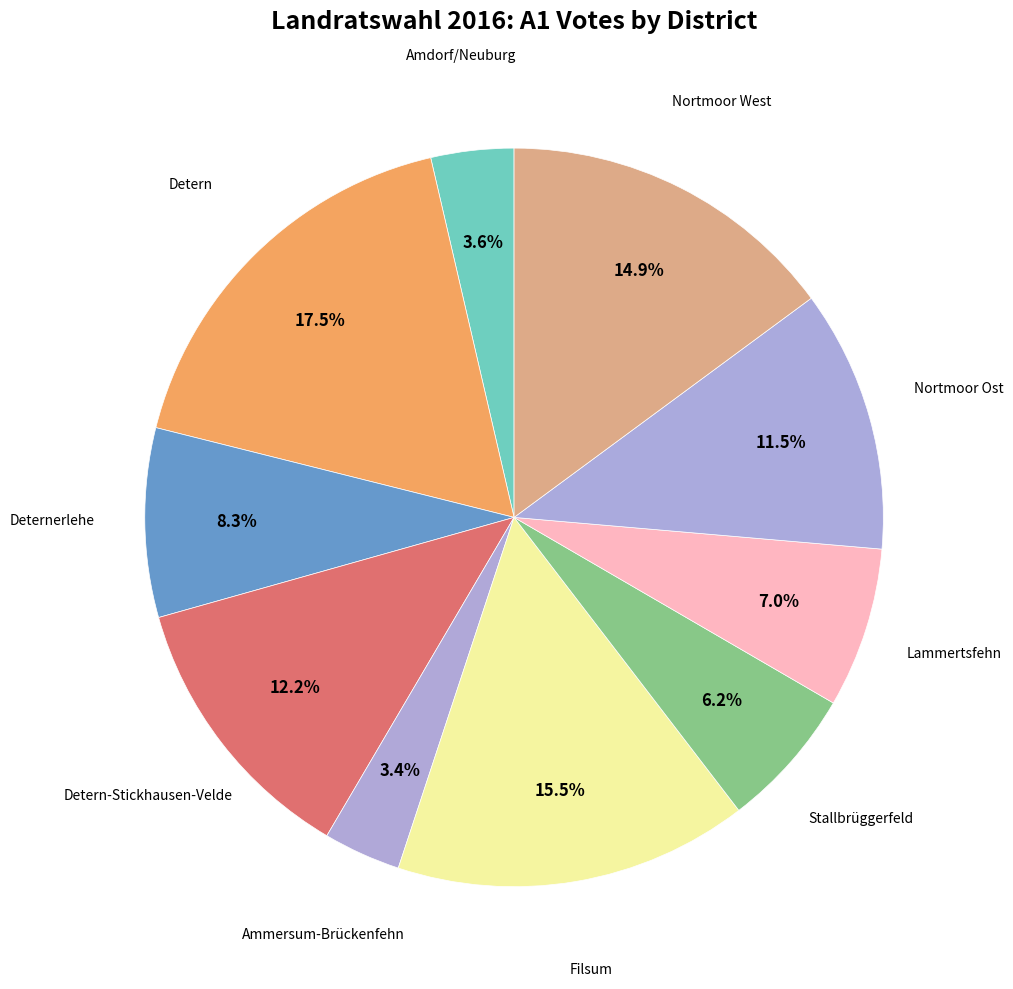

How many slices are in this pie chart?

10